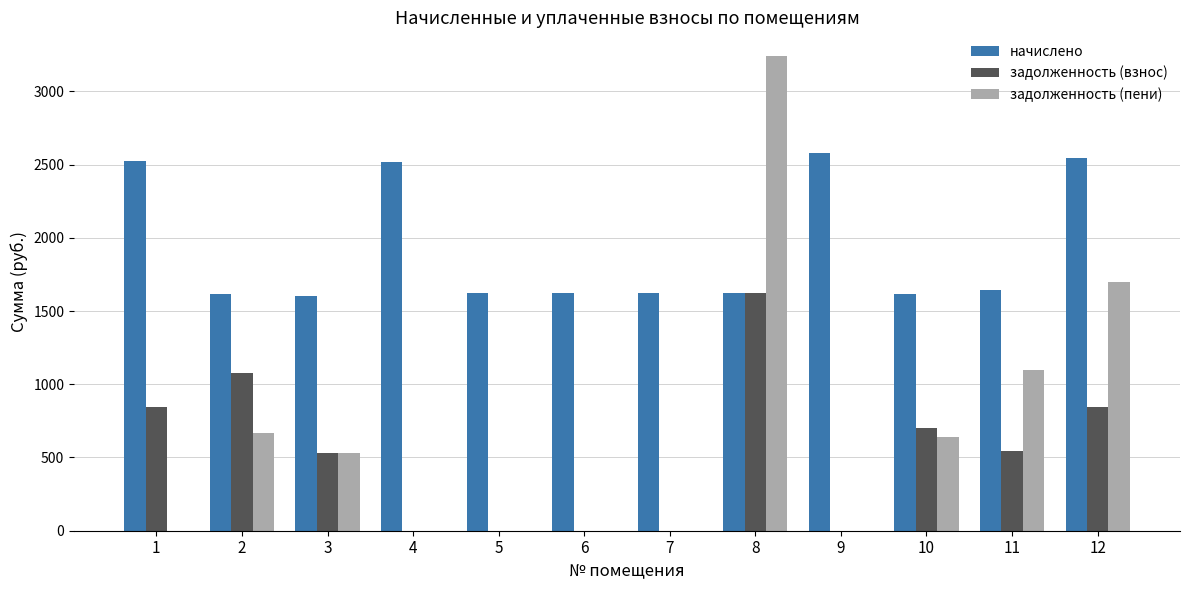

At which label does задолженность (взнос) first exceed 547?

1